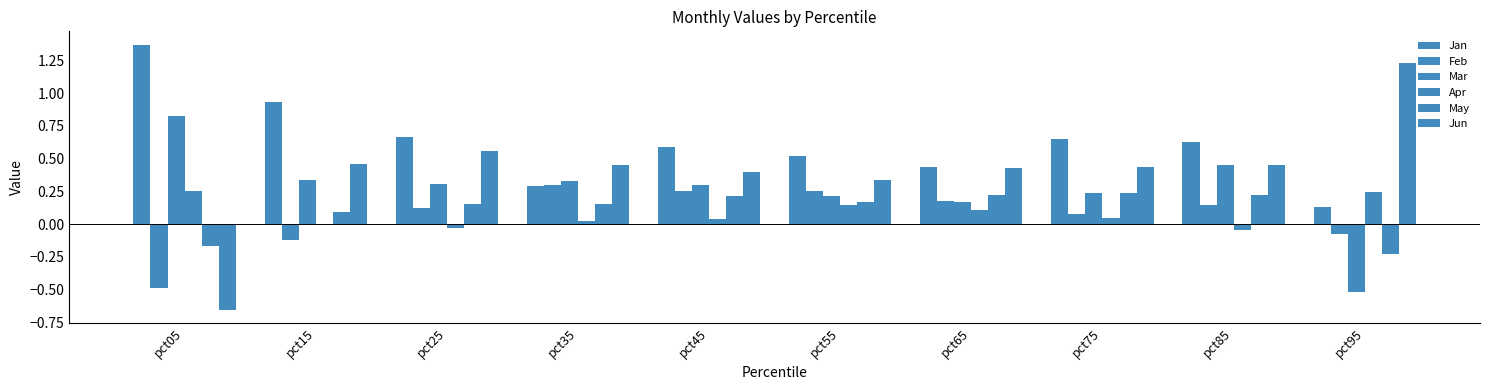

What is the total value across all series at pct65?

1.5